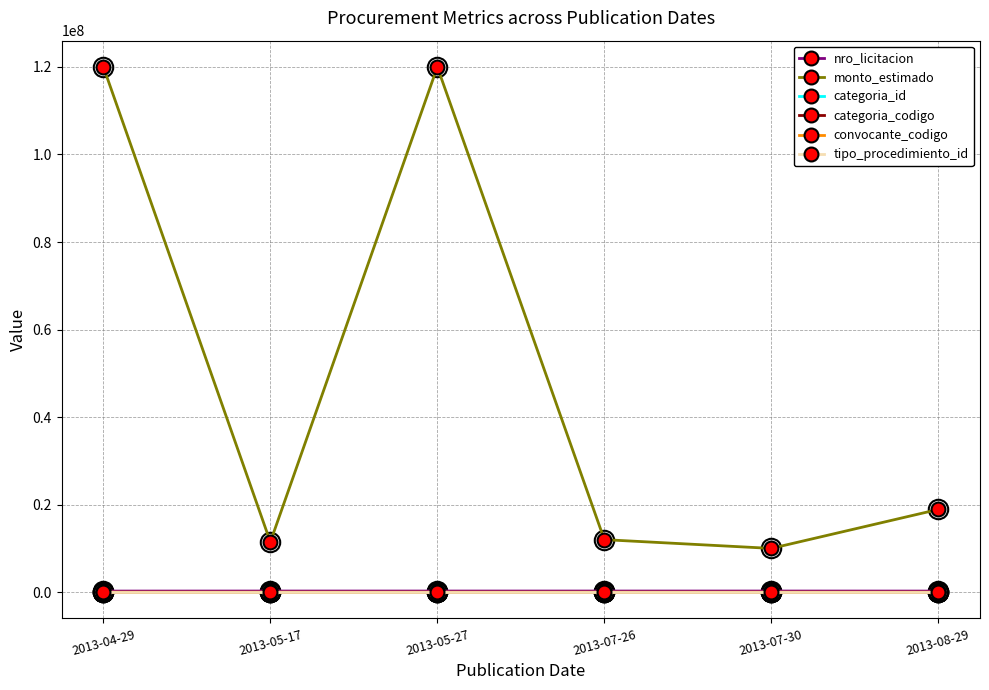

True or false: nro_licitacion and tipo_procedimiento_id cross at least once.

False